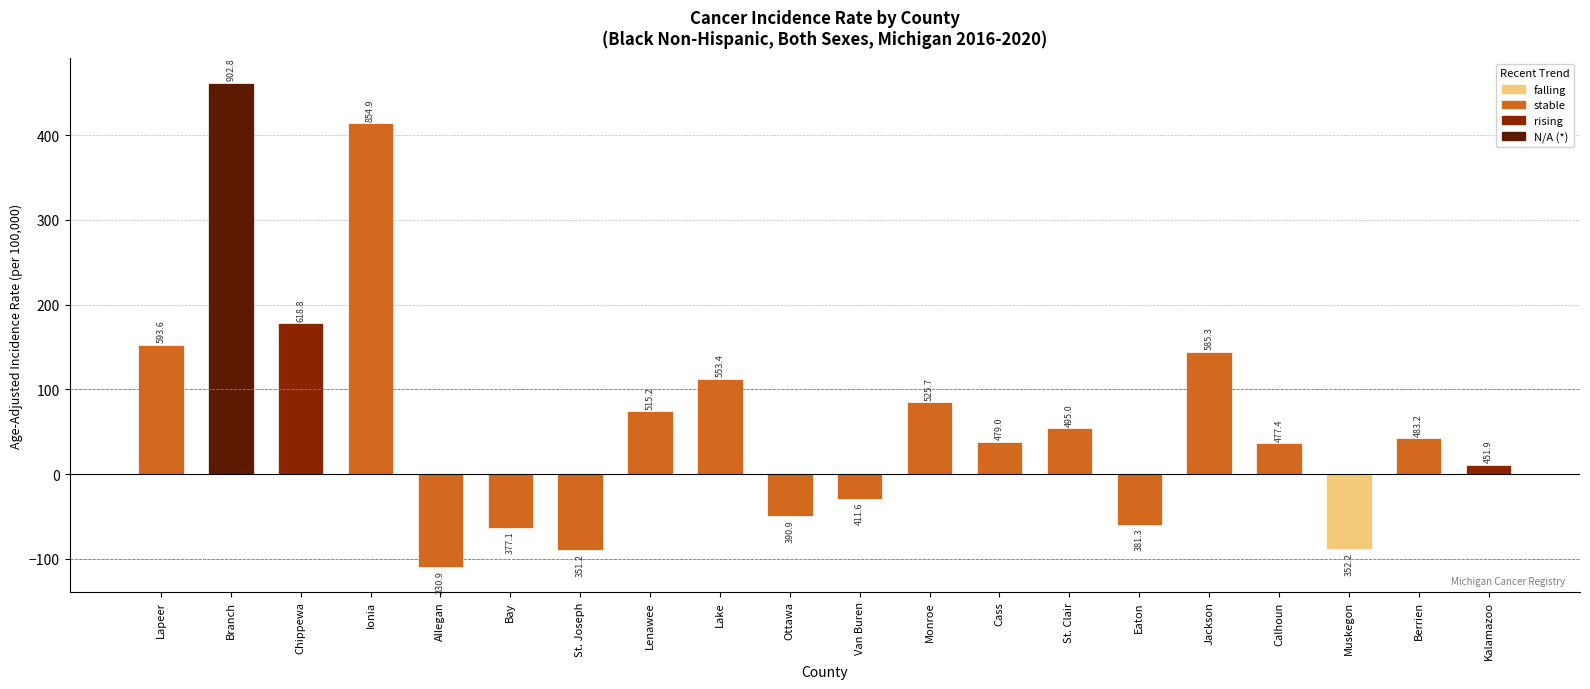

Are the bars grouped side by side (vs. stacked)?

No